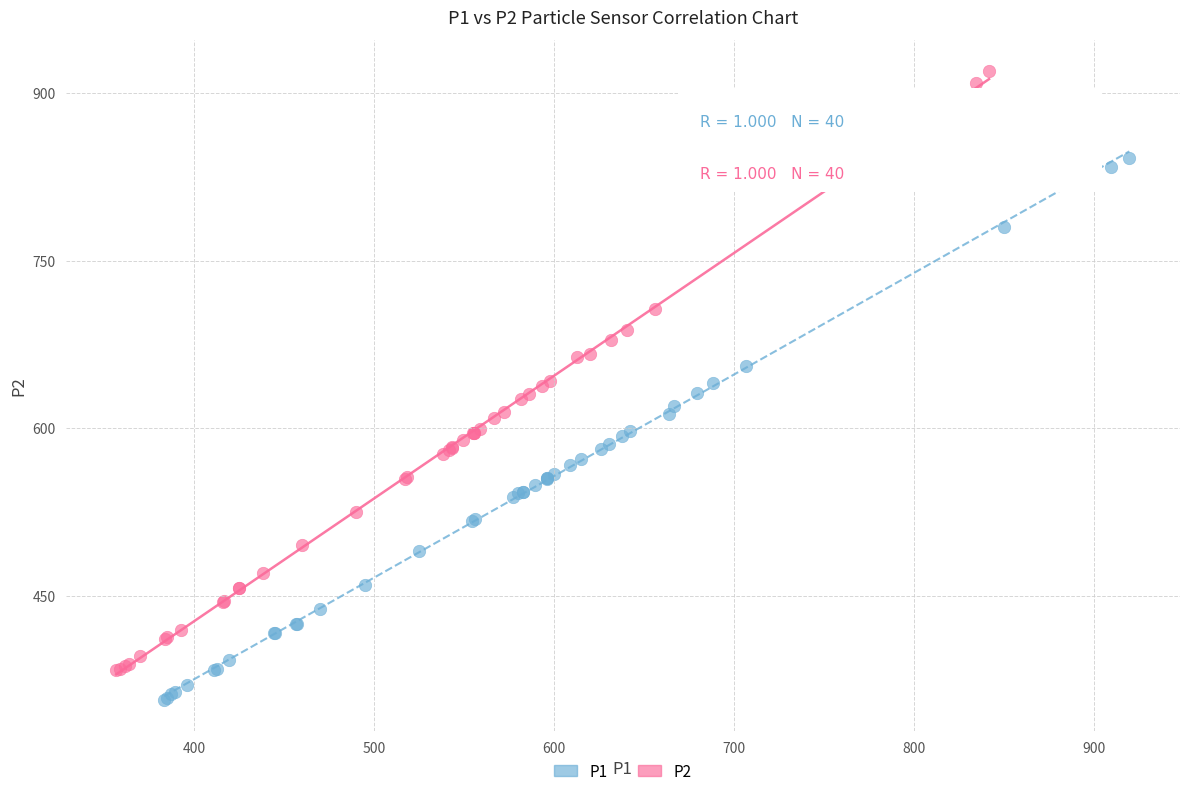

Which series has the widest spread of Y values?

P2